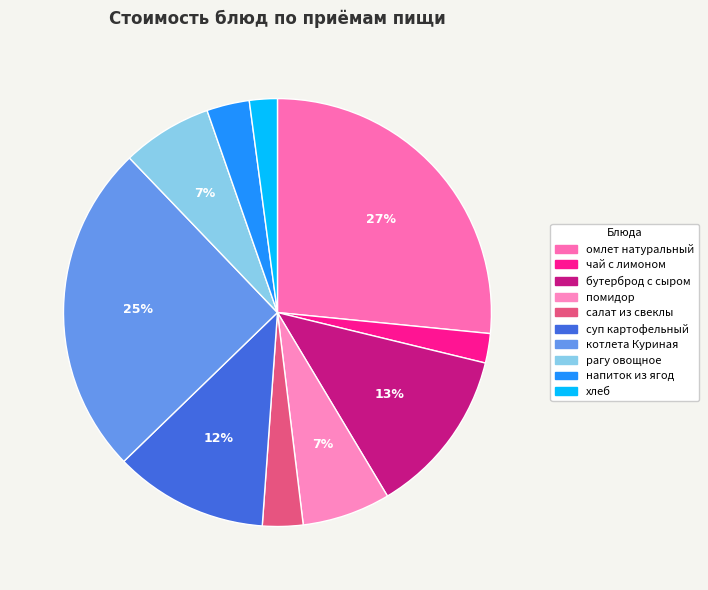

True or false: бутерброд с сыром accounts for 13% of the total.

True